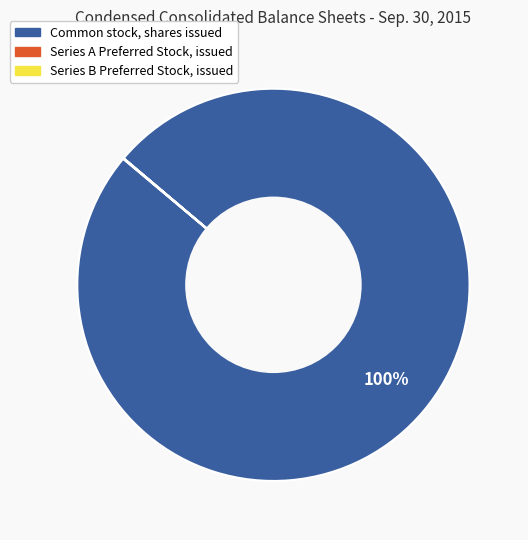

True or false: Common stock, shares issued accounts for 91% of the total.

False